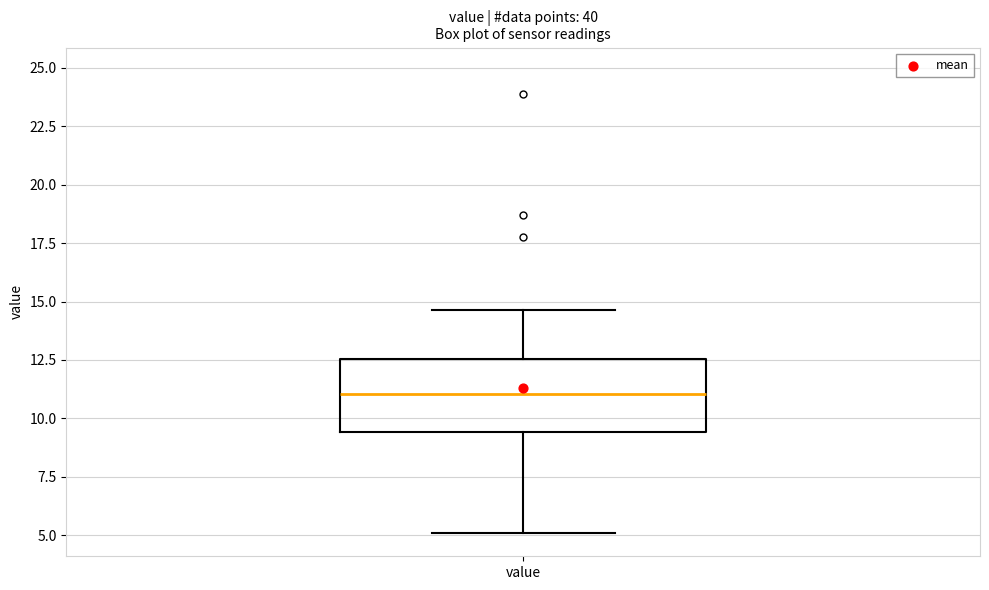

Transcribe this box plot: give where the median line is, the range the box spans, and where the two whiskers end, as read against the y-axis. The values are not printed on the chart, so give them approximately, as read against the axis.

median 11.0, box 9.5 to 12.5, whiskers 5.0 to 14.5